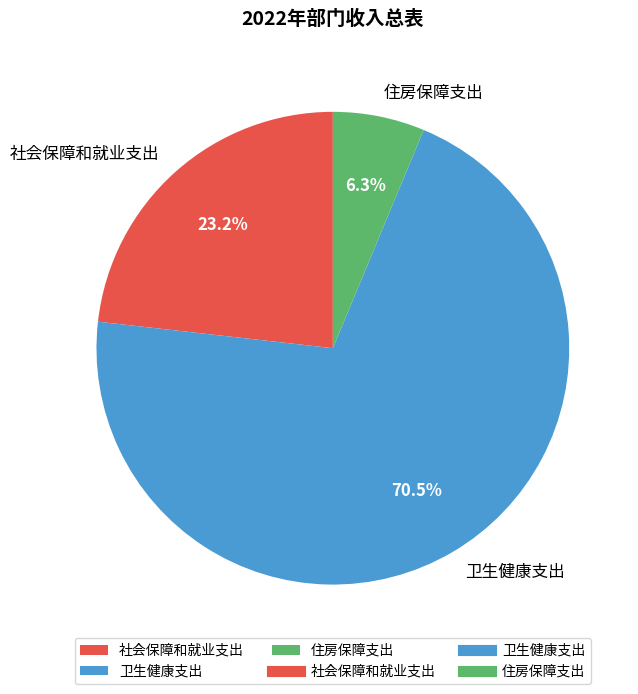

To the nearest percent, what is the difference between the largest and smallest slice percentages?

64%